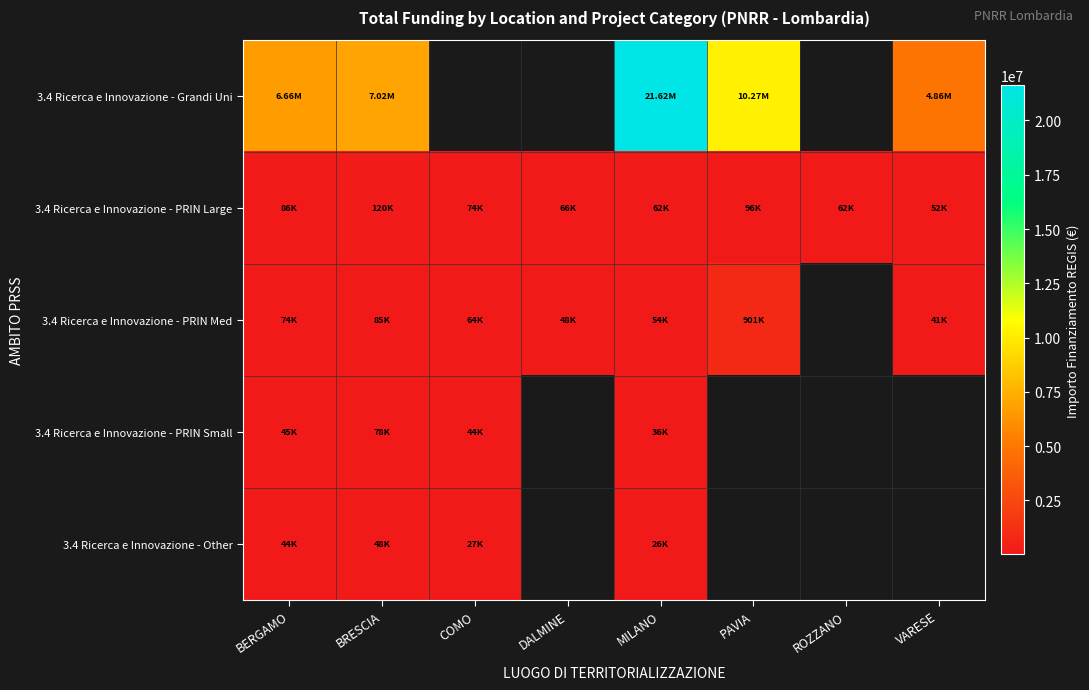

Between COMO and PAVIA, which series saw the biggest shift?

3.4 Ricerca e Innovazione - PRIN Med